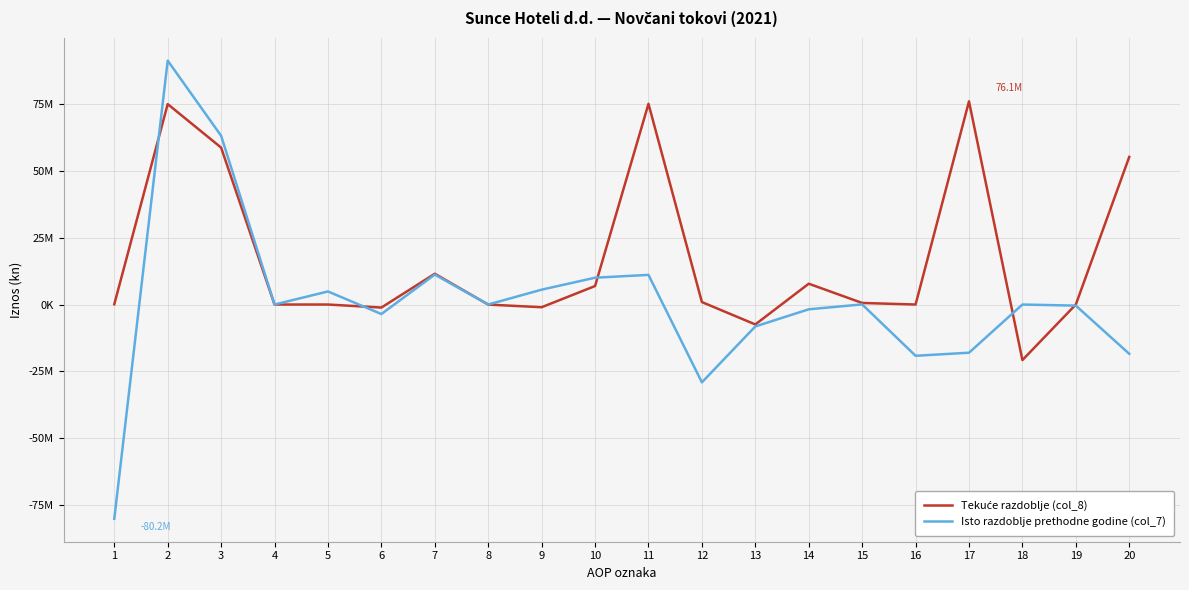

What is the sum of the Tekuće razdoblje (col_8) values at 20 and 2?

130291126